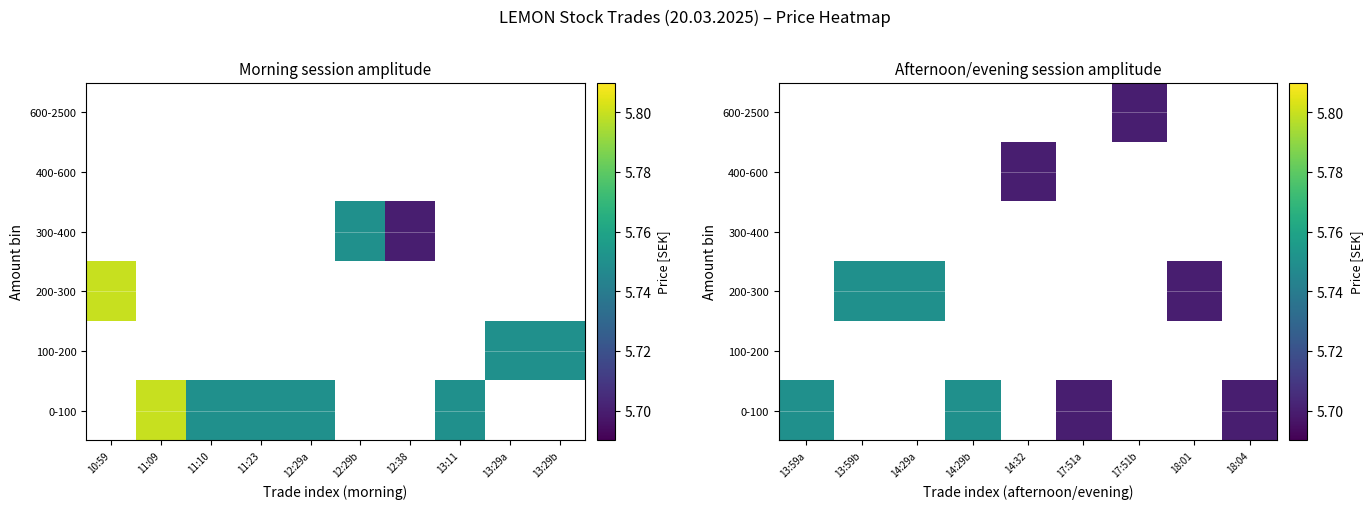

How many positive values does the 200-300 series have?

3